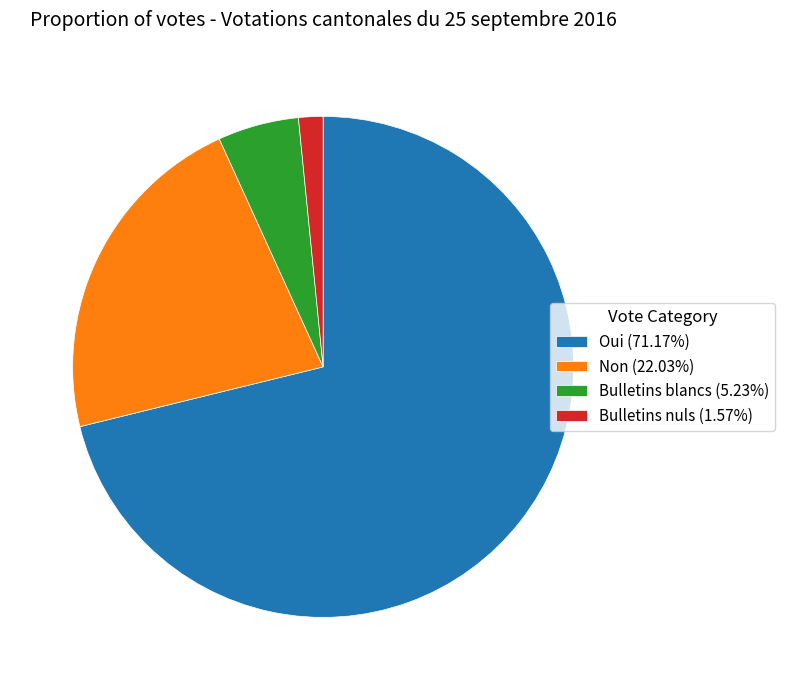

Rank the categories by value from lowest to highest.

Bulletins nuls, Bulletins blancs, Non, Oui